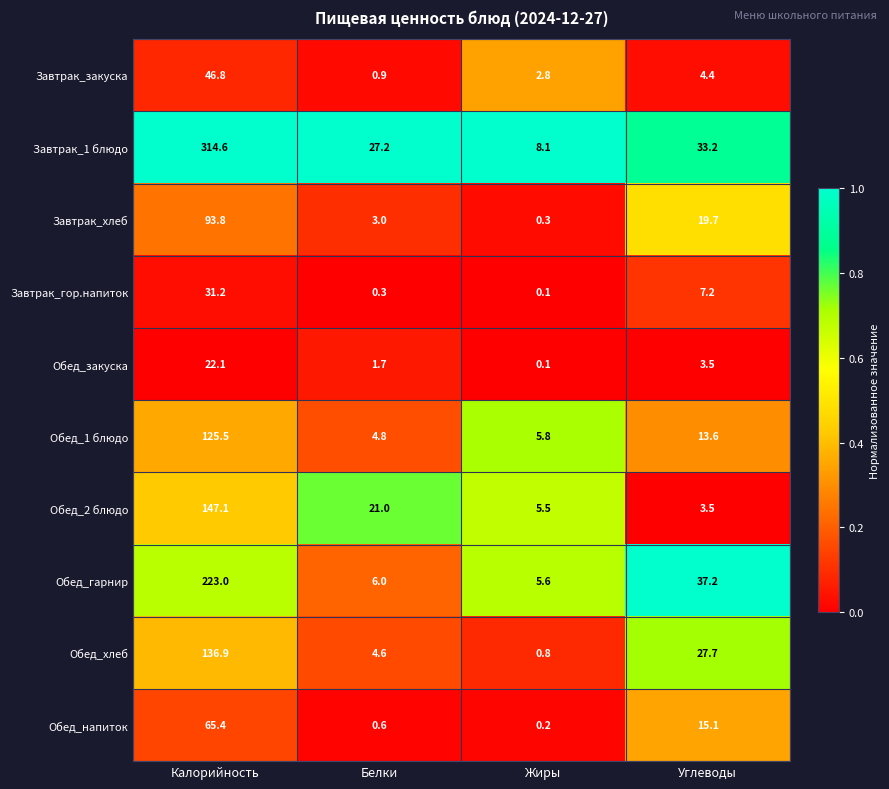

How many series are shown in this chart?

10